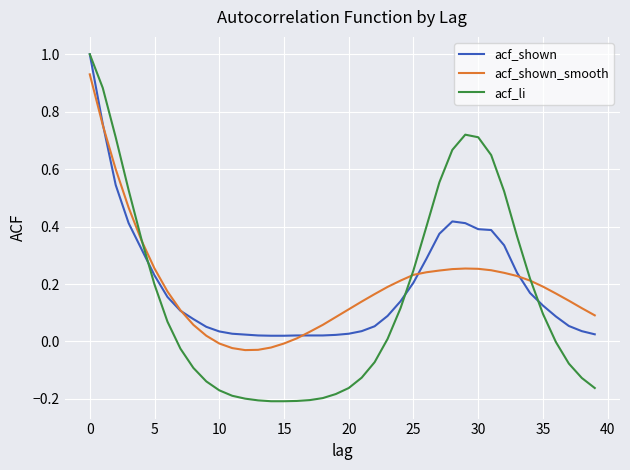

Which series has the largest range (max minus min)?

acf_li